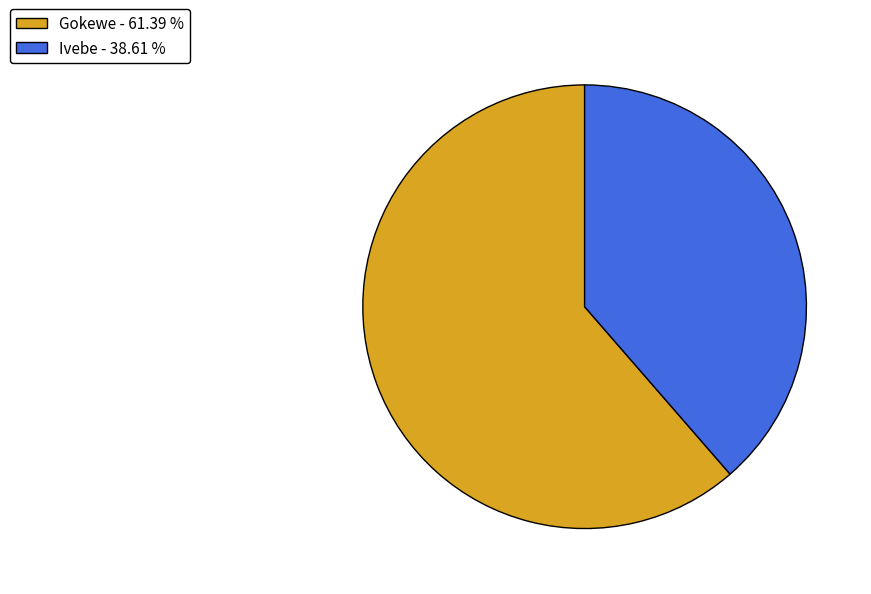

Rank the categories by value from highest to lowest.

Gokewe, Ivebe